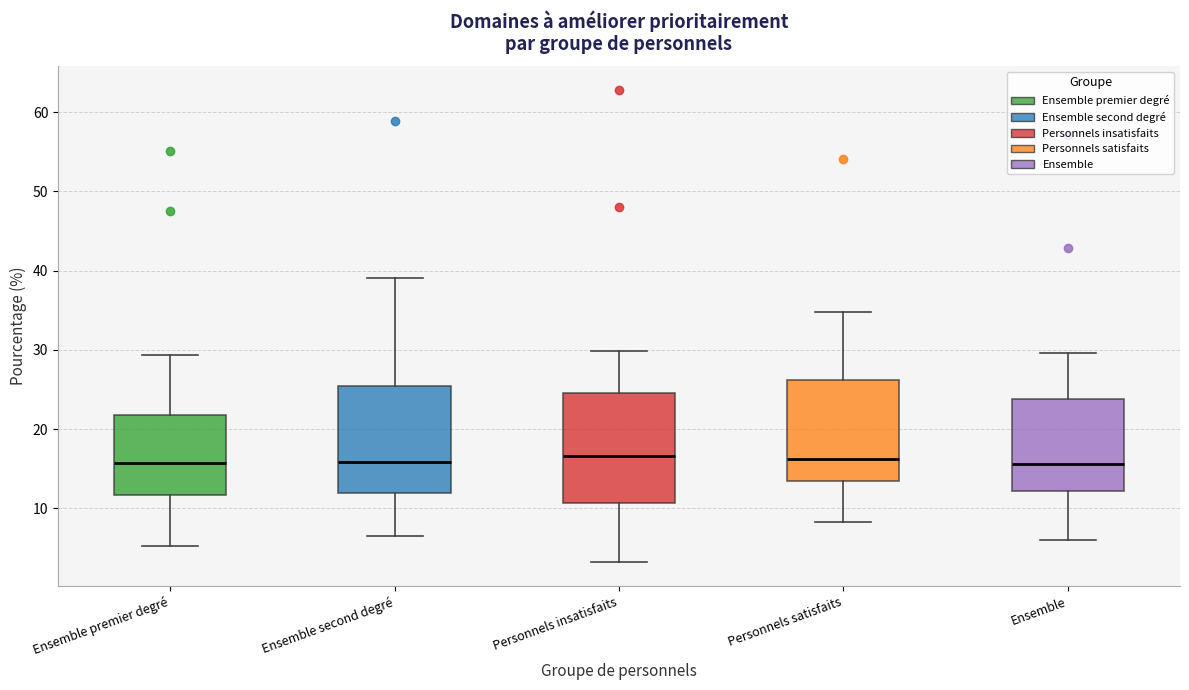

Where is the lower edge of the box for Personnels insatisfaits on the y-axis? The values are not printed on the chart, so give them approximately, as read against the axis.

11